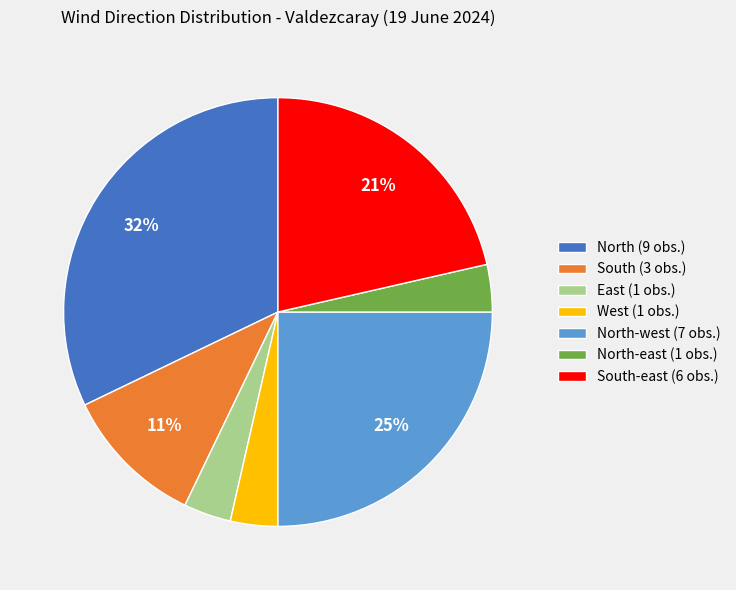

Is the sum of East (1 obs.) and North (9 obs.) greater than half?

No